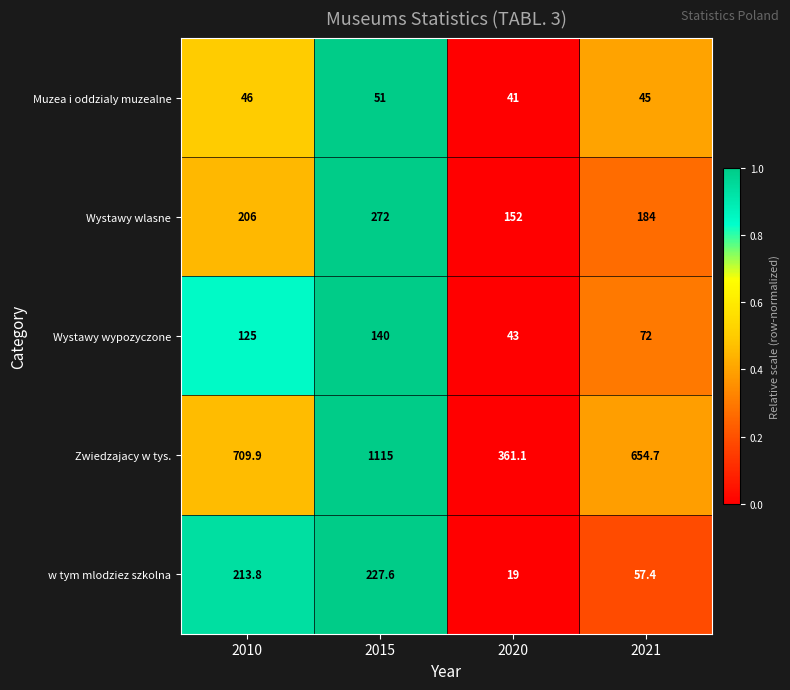

Which series has the largest total across all categories?

Zwiedzajacy w tys.